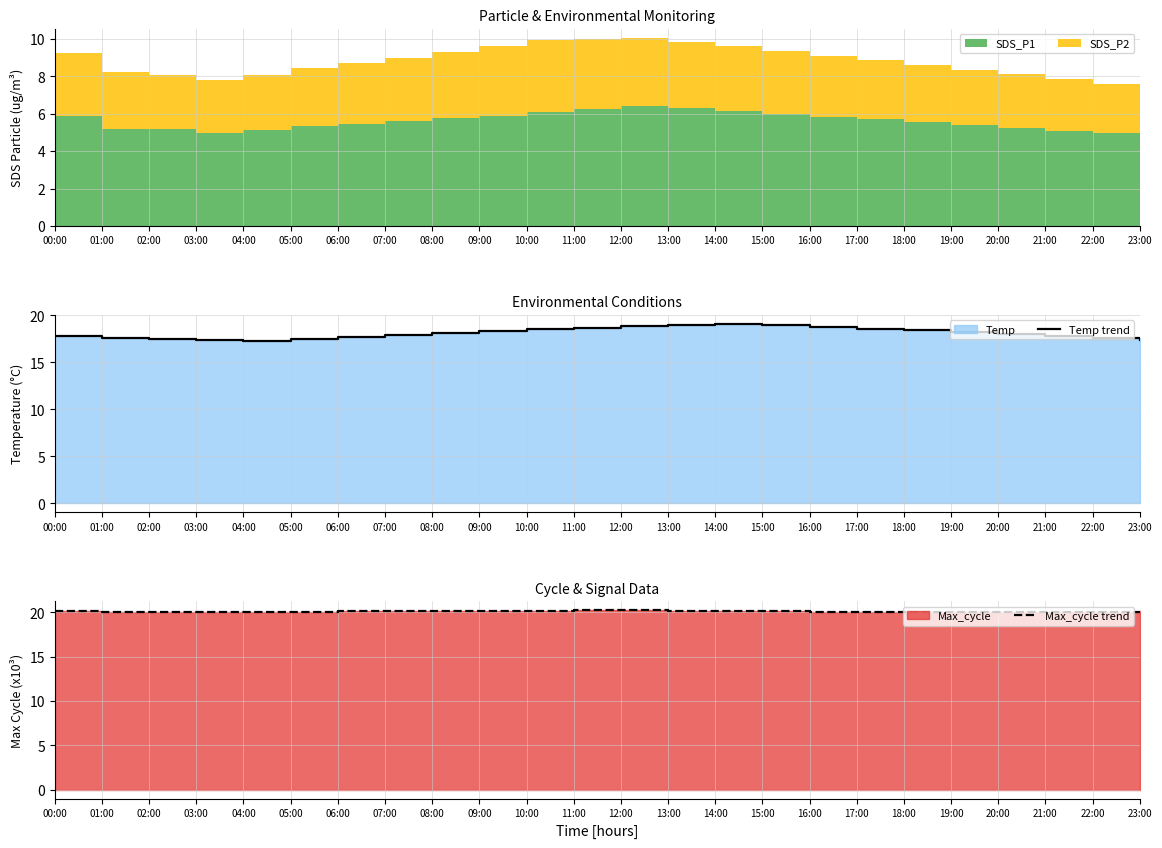

What is the lowest value of the Temp trend series?

17.3